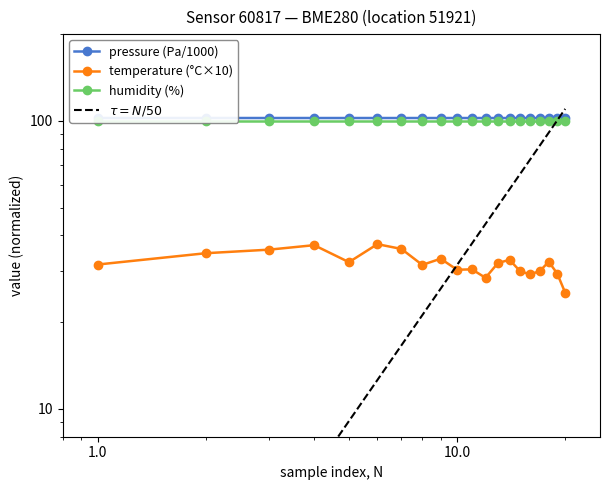

True or false: temperature and pressure cross at least once.

False